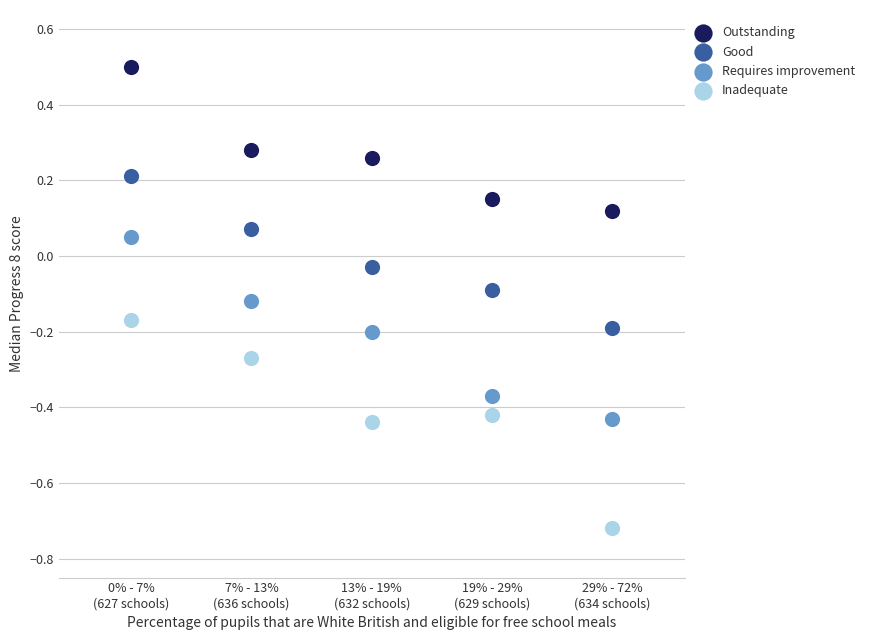

Which series reaches the maximum Y coordinate?

Outstanding